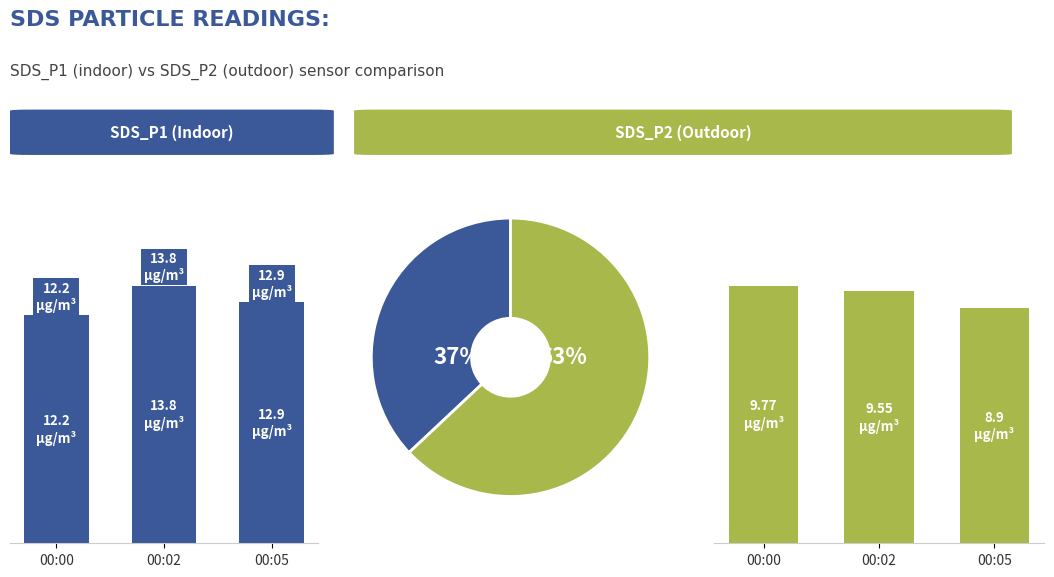

Rank the series at 00:05 from lowest to highest value.

SDS_P2 (Outdoor), SDS_P1 (Indoor)